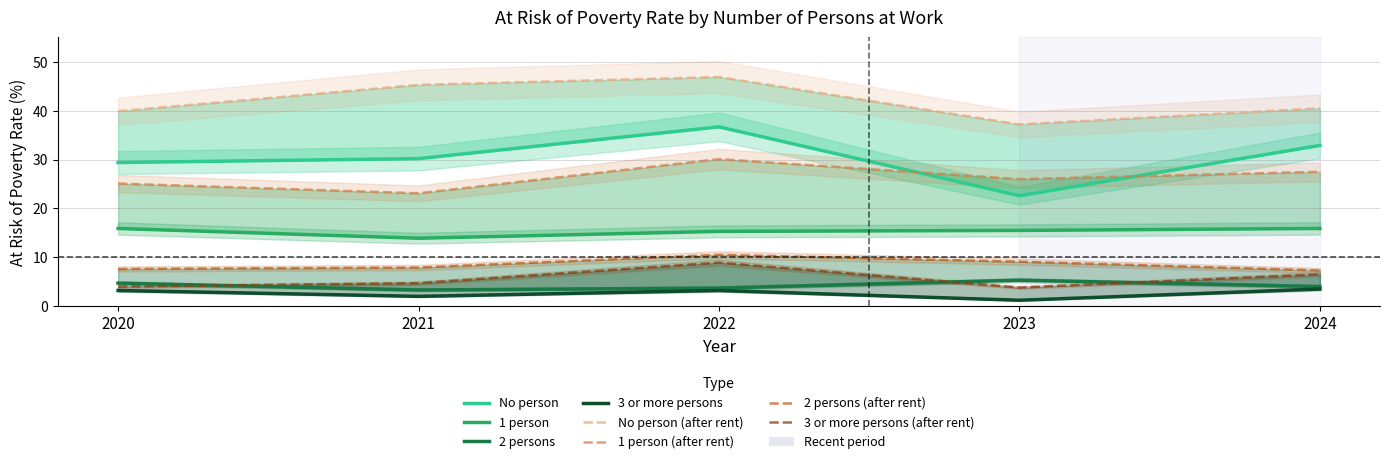

List the labels in order of 1 person value, smallest first.

2021, 2022, 2023, 2020, 2024